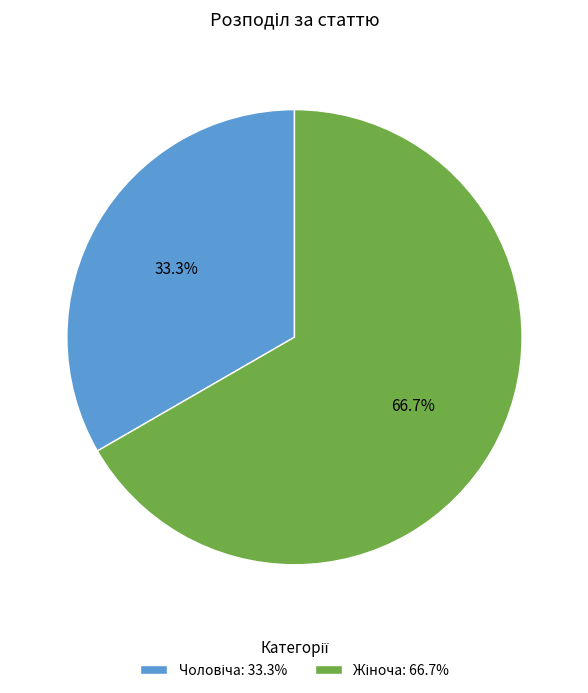

How many segments does this pie chart have?

2